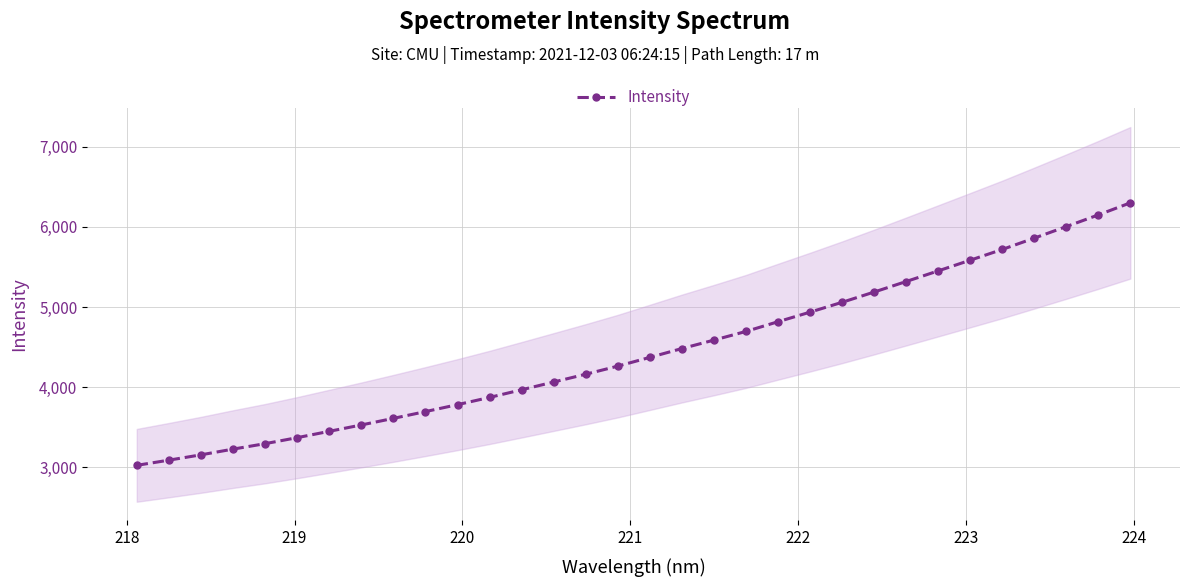

What is the minimum value for Intensity?

3026.6